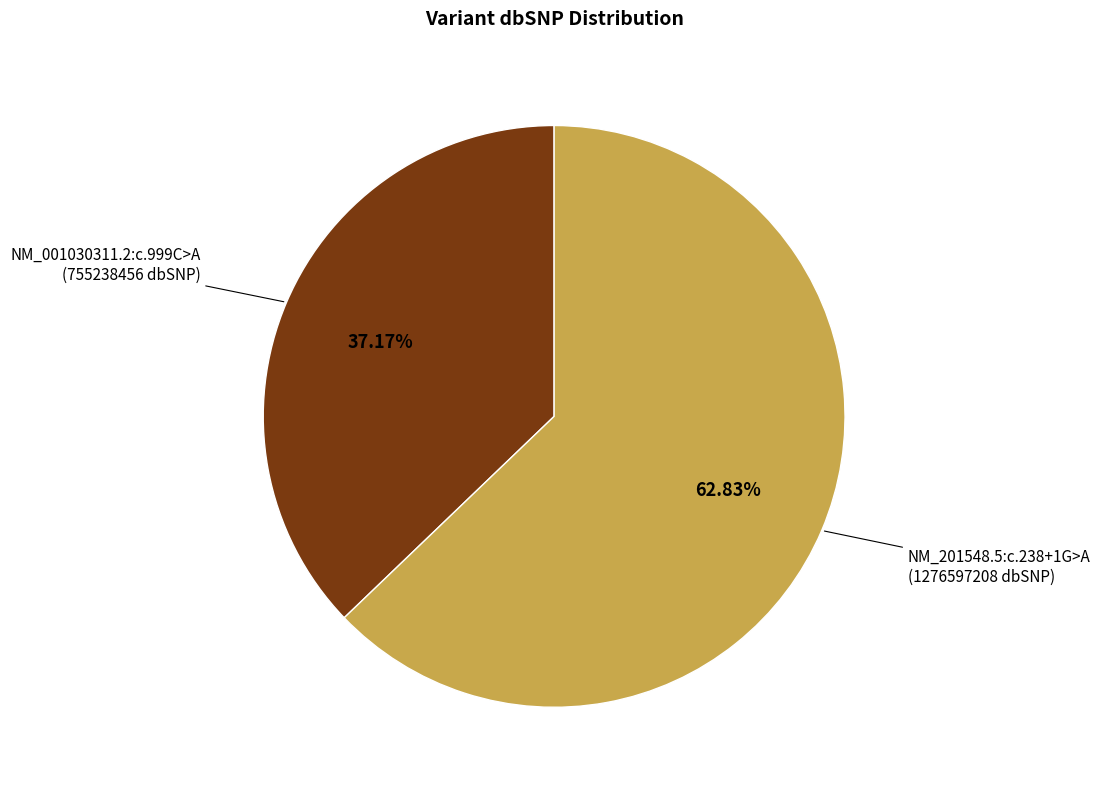

Which category accounts for the majority?

NM_201548.5:c.238+1G>A